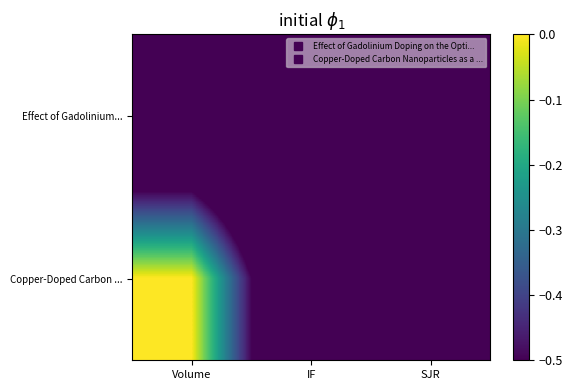

Reading left to right, extract all data points from this chart.

Effect of Gadolinium...: Volume=-0.9	IF=-1.0	SJR=-1.0
Copper-Doped Carbon ...: Volume=0.0	IF=-1.0	SJR=-1.0